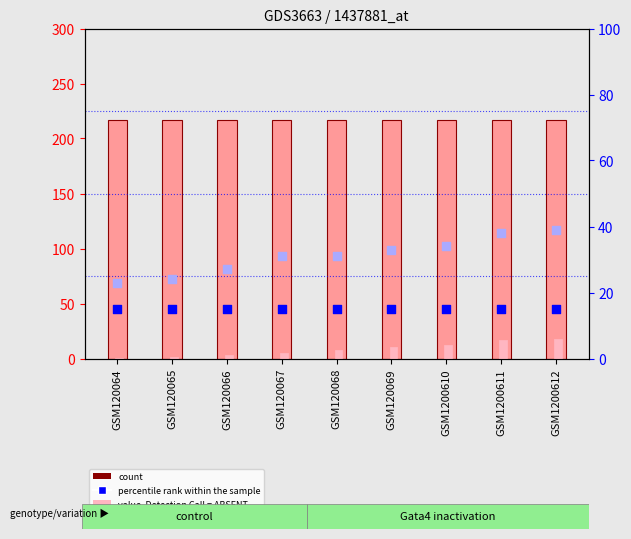

Which series has the largest total across all categories?

count